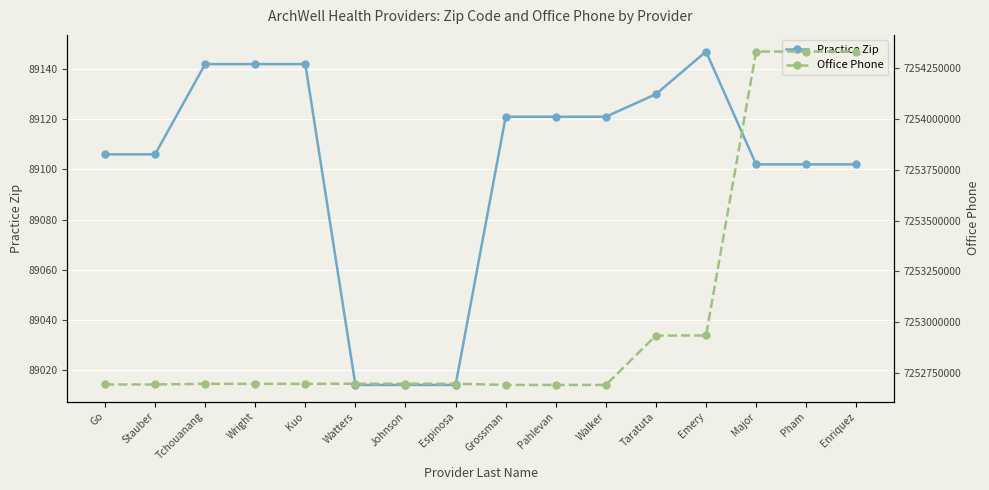

Reading right to left, transcribe all the data shown in this chart.

Practice Zip: Enriquez=89102	Pham=89102	Major=89102	Emery=89147	Taratuta=89130	Walker=89121	Pahlevan=89121	Grossman=89121	Espinosa=89014	Johnson=89014	Watters=89014	Kuo=89142	Wright=89142	Tchouanang=89142	Stauber=89106	Go=89106
Office Phone: Enriquez=7254333364	Pham=7254333364	Major=7254333364	Emery=7252934602	Taratuta=7252934335	Walker=7252691044	Pahlevan=7252691044	Grossman=7252691044	Espinosa=7252697001	Johnson=7252697001	Watters=7252697001	Kuo=7252696465	Wright=7252696465	Tchouanang=7252696465	Stauber=7252693364	Go=7252693364